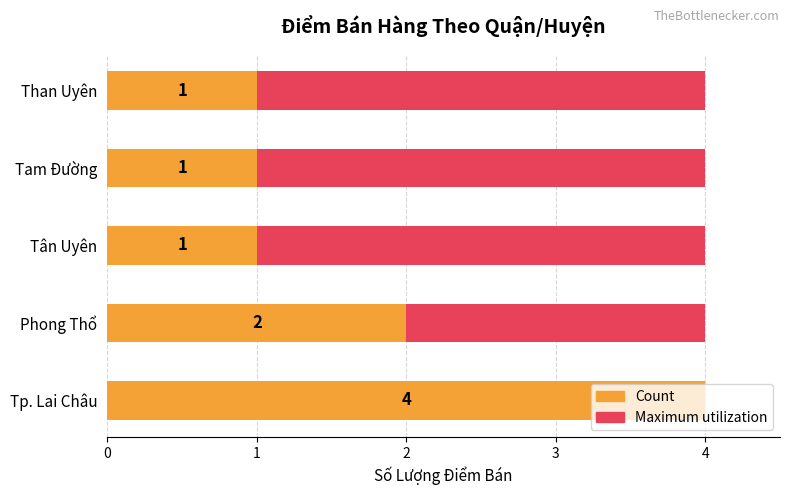

What are all the series names shown in the legend?

Maximum utilization, Count